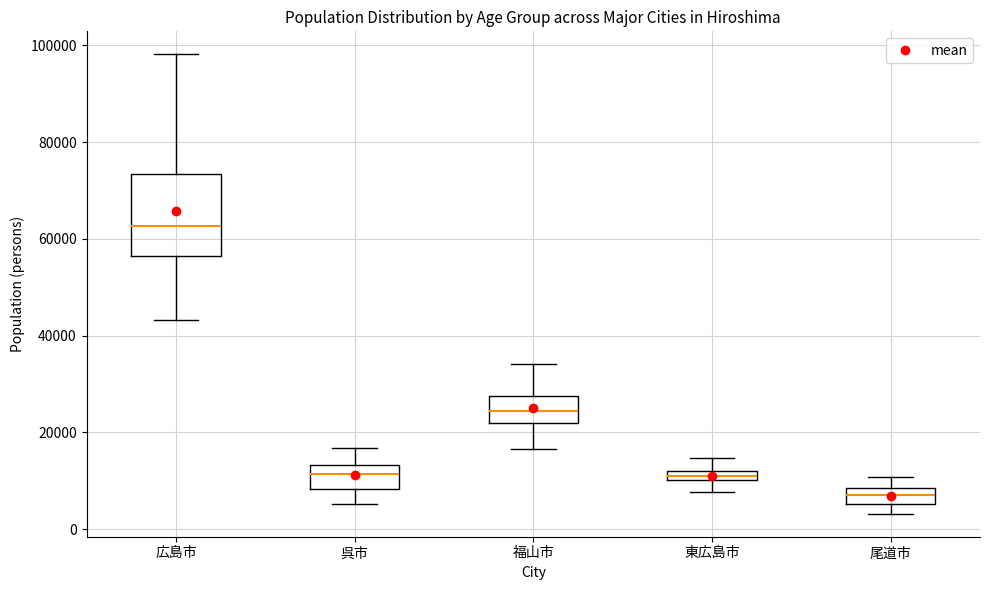

Comparing the boxes themselves (not the whiskers), which one is the tallest?

広島市